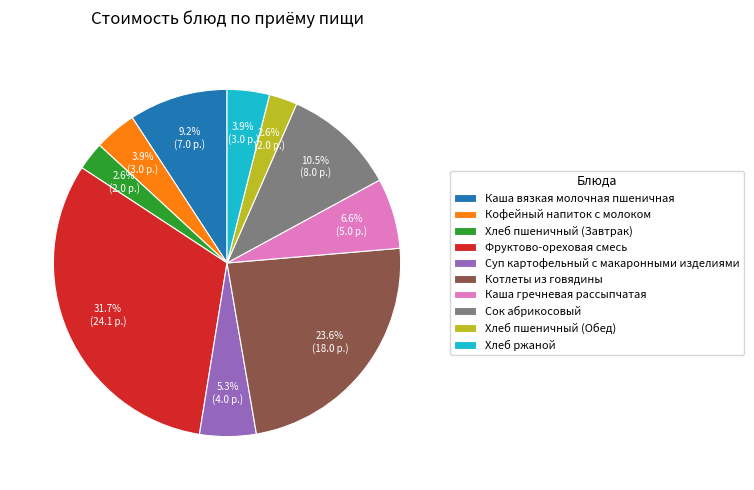

What percentage is the Хлеб пшеничный (Завтрак) slice, to the nearest percent?

3%